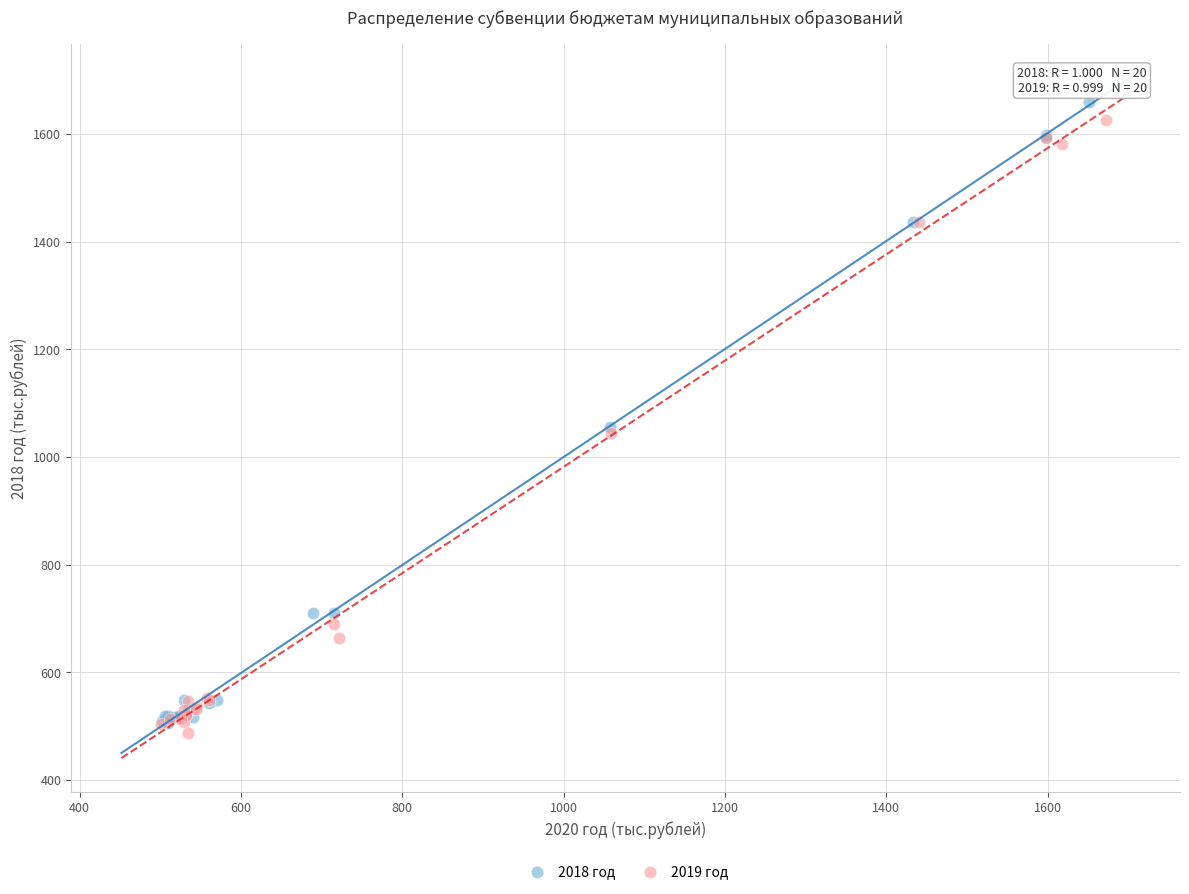

What are all the series names shown in the legend?

2018 год, 2019 год